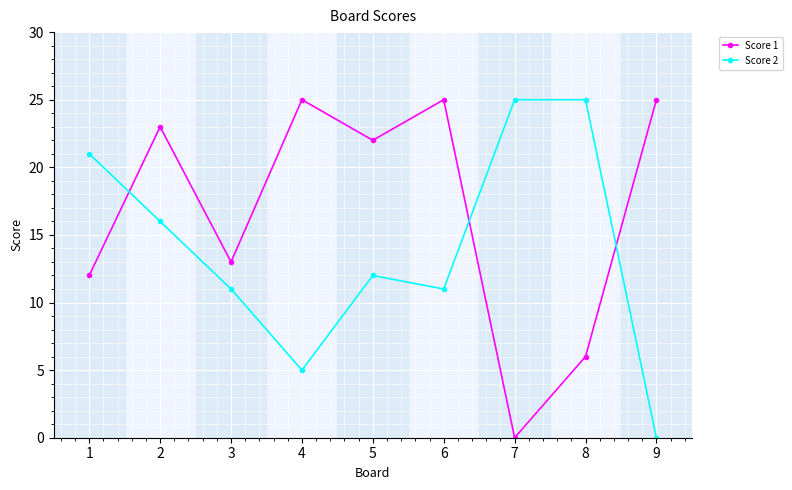

Reading left to right, extract all data points from this chart.

Score 1: 1=12	2=23	3=13	4=25	5=22	6=25	7=0	8=6	9=25
Score 2: 1=21	2=16	3=11	4=5	5=12	6=11	7=25	8=25	9=0